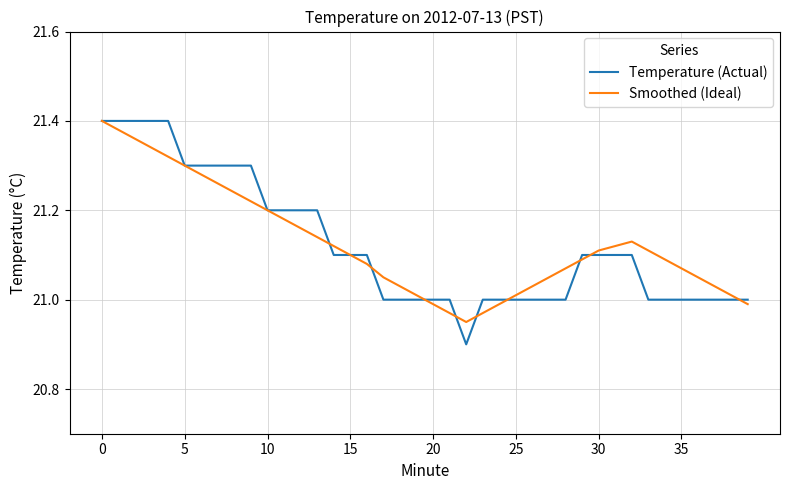

Which series has the largest range (max minus min)?

Temperature (Actual)